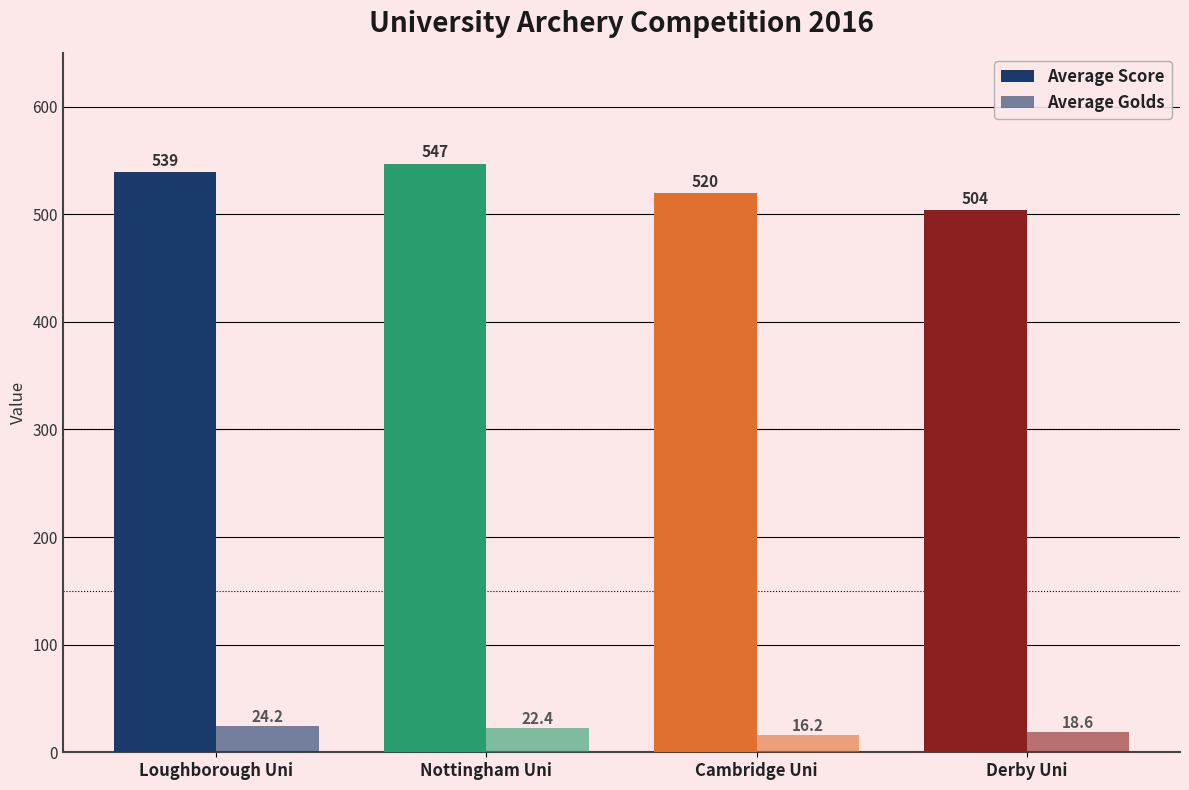

How many values in the Average Golds series are below 22?

2